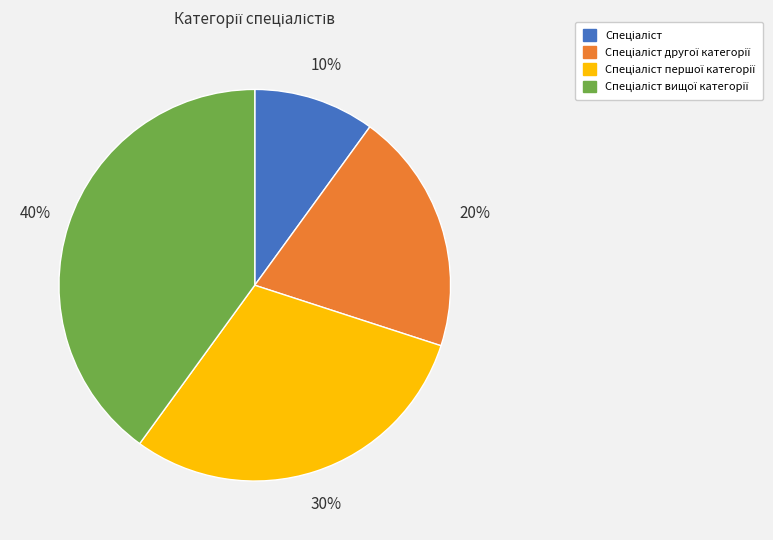

Does any single category account for the majority?

No